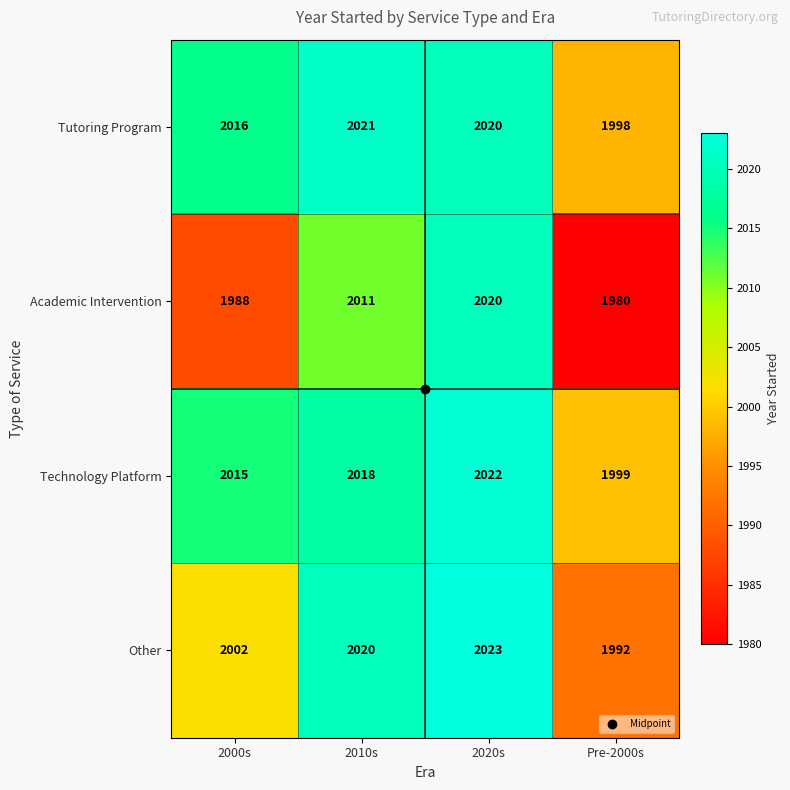

At which label is Other closest to 2007?

2000s